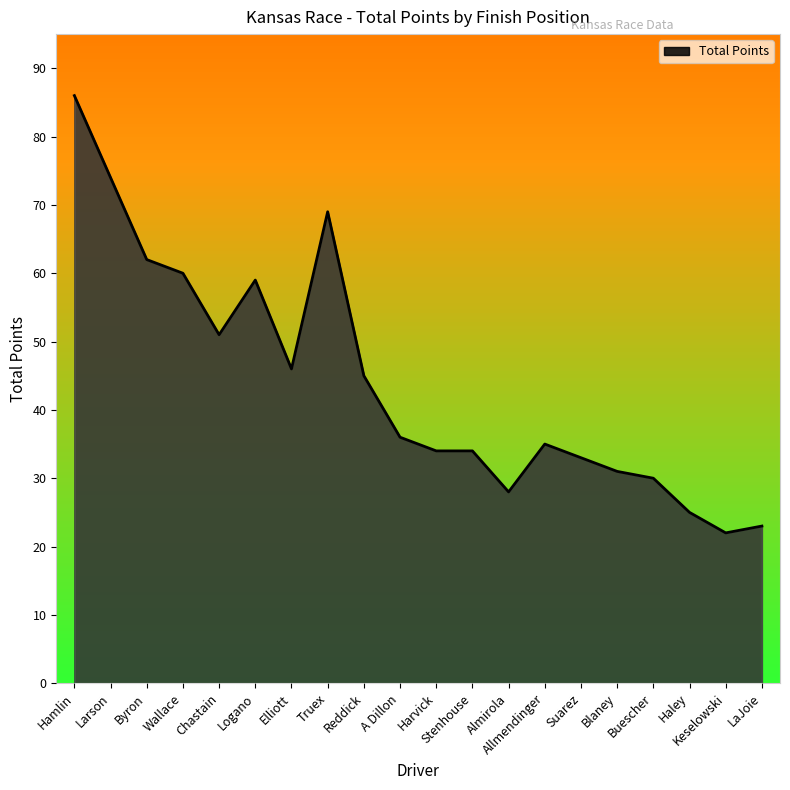

What is the difference between the maximum and minimum values?

64